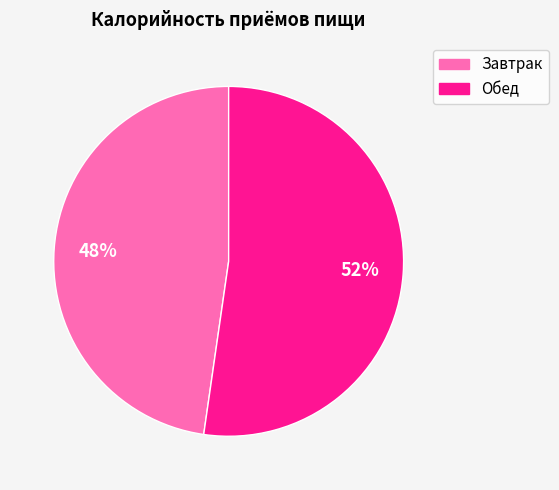

To the nearest percent, what is the combined percentage of Обед and Завтрак?

100%